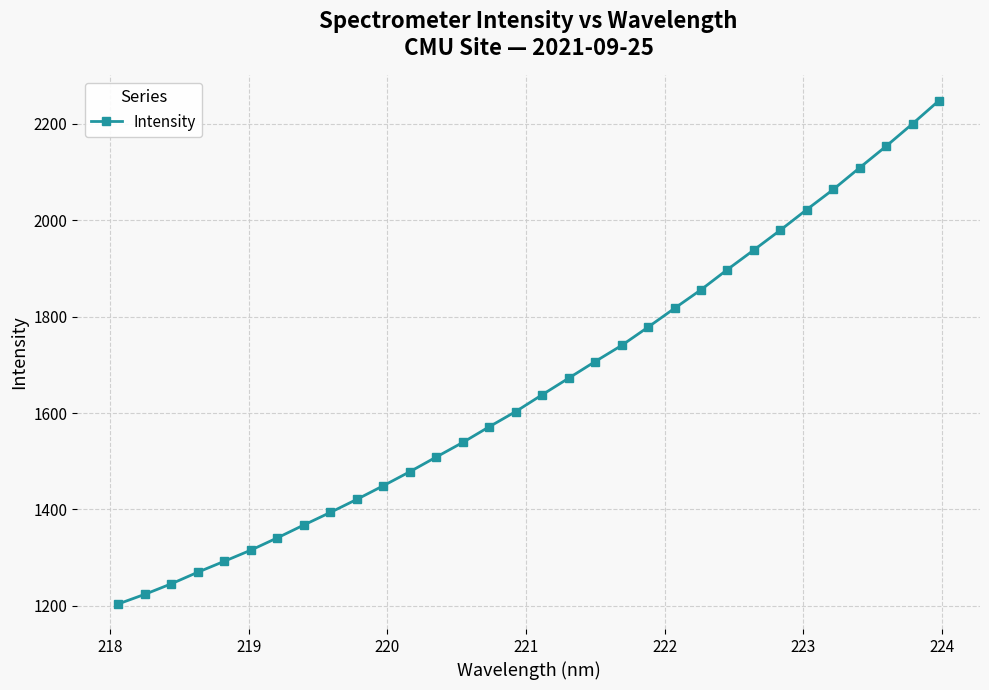

What is the value of the 18th point from the left?

1672.4